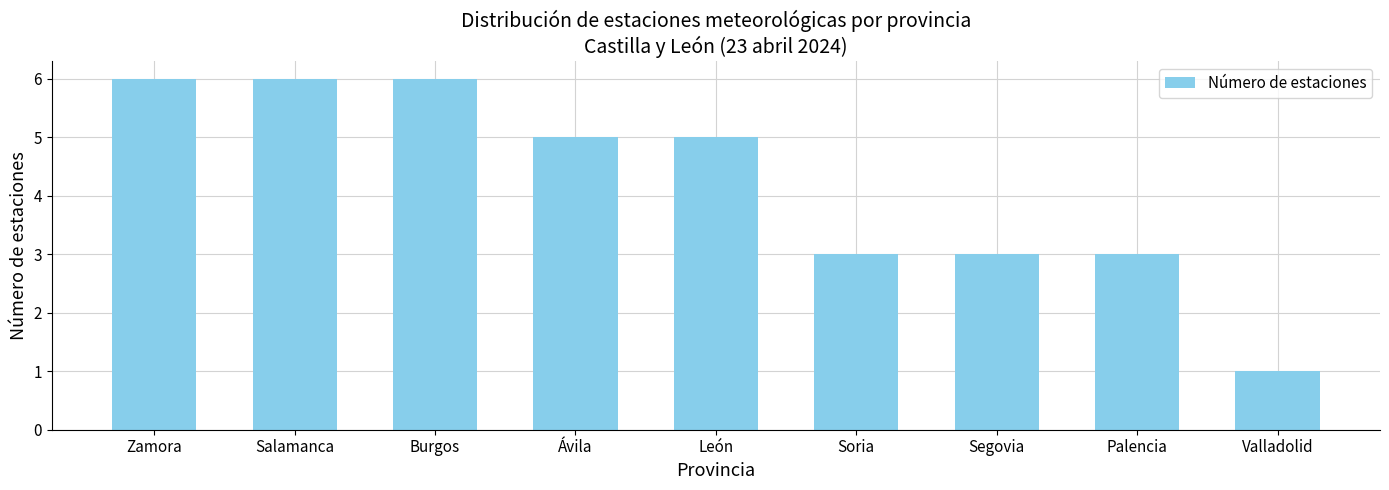

What is the sum of all values?

38